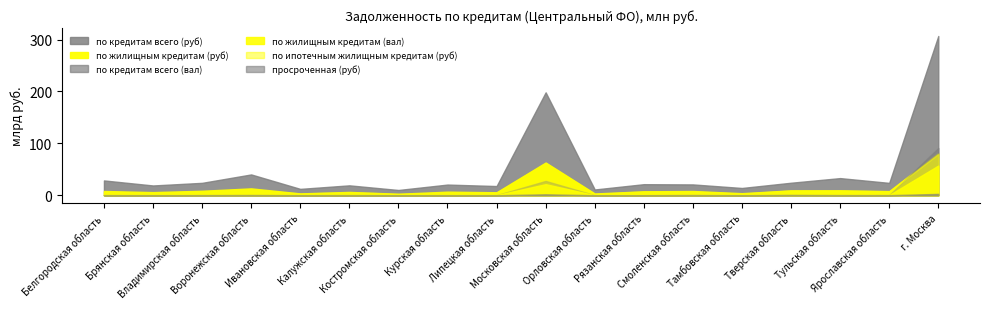

True or false: по ипотечным жилищным кредитам (руб) and по кредитам всего (руб) intersect in this chart.

False